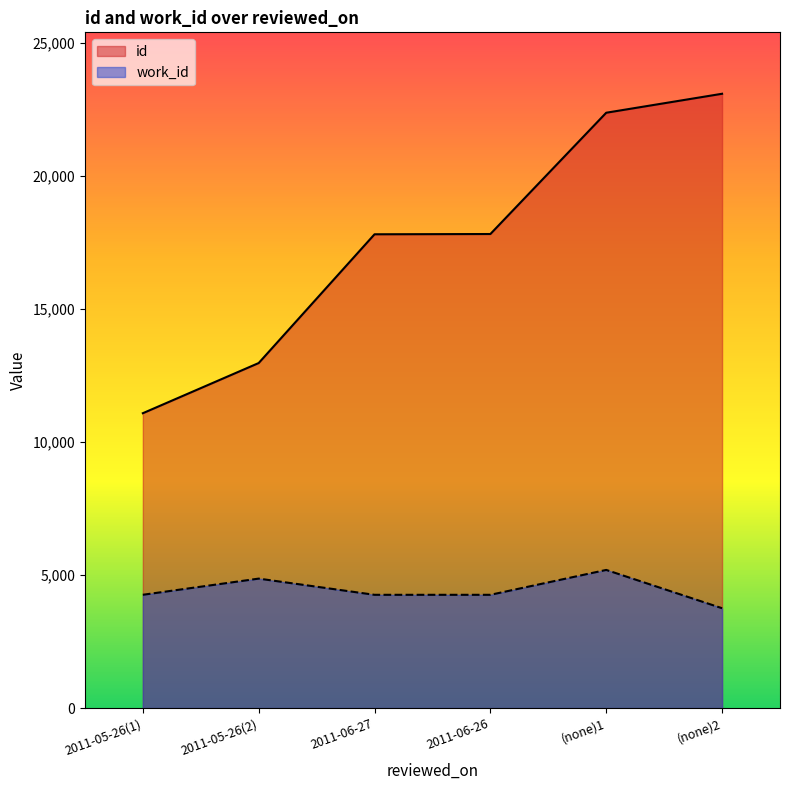

Read the work_id value at 2011-05-26(1), to the nearest 10.

4260